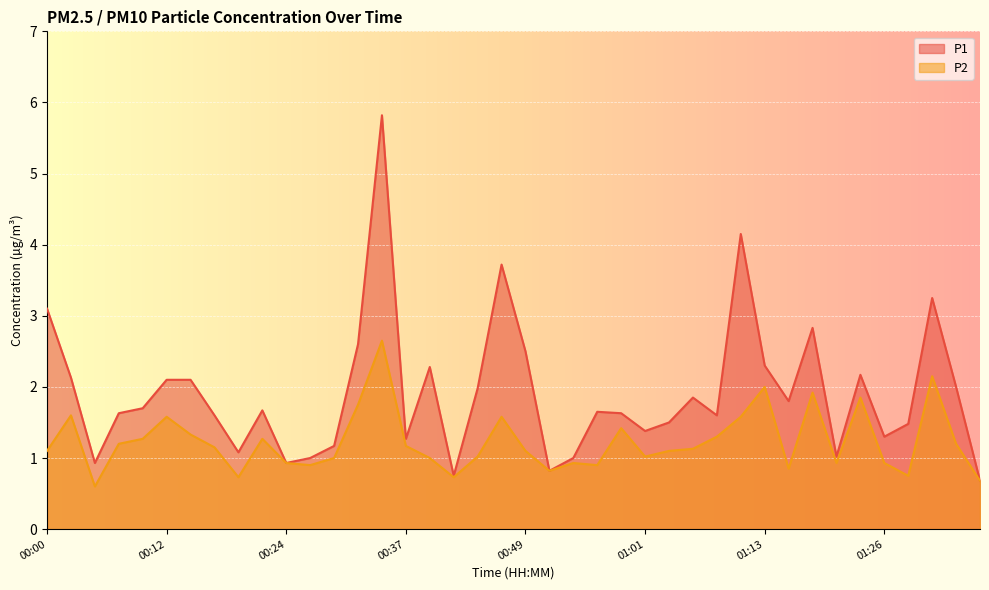

What position from the left is 01:26?

36